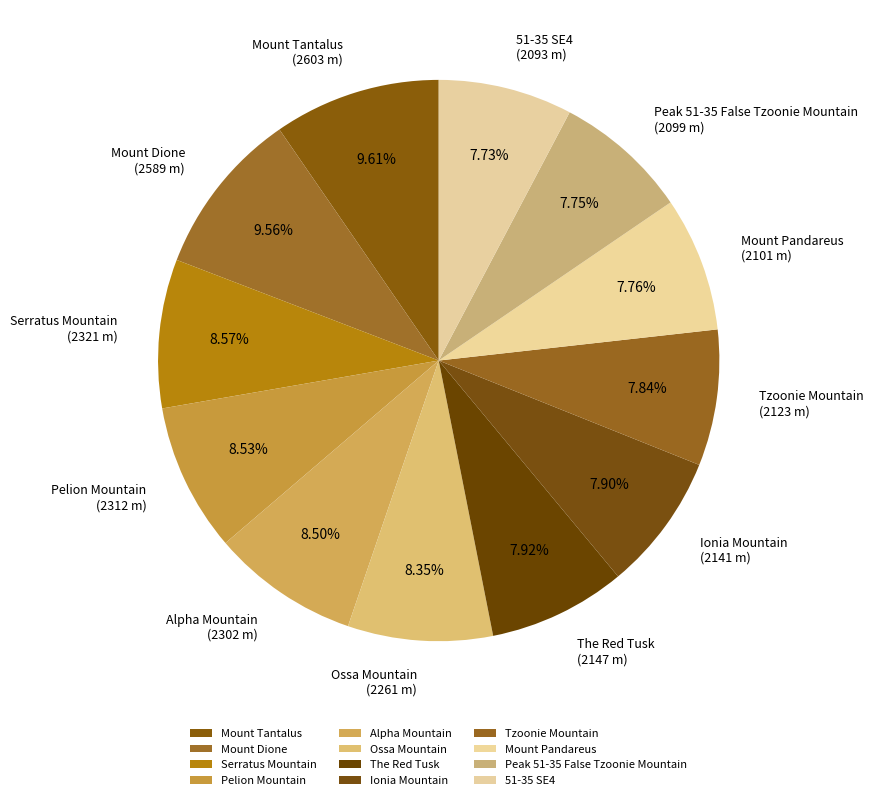

Is there a majority slice in this chart?

No